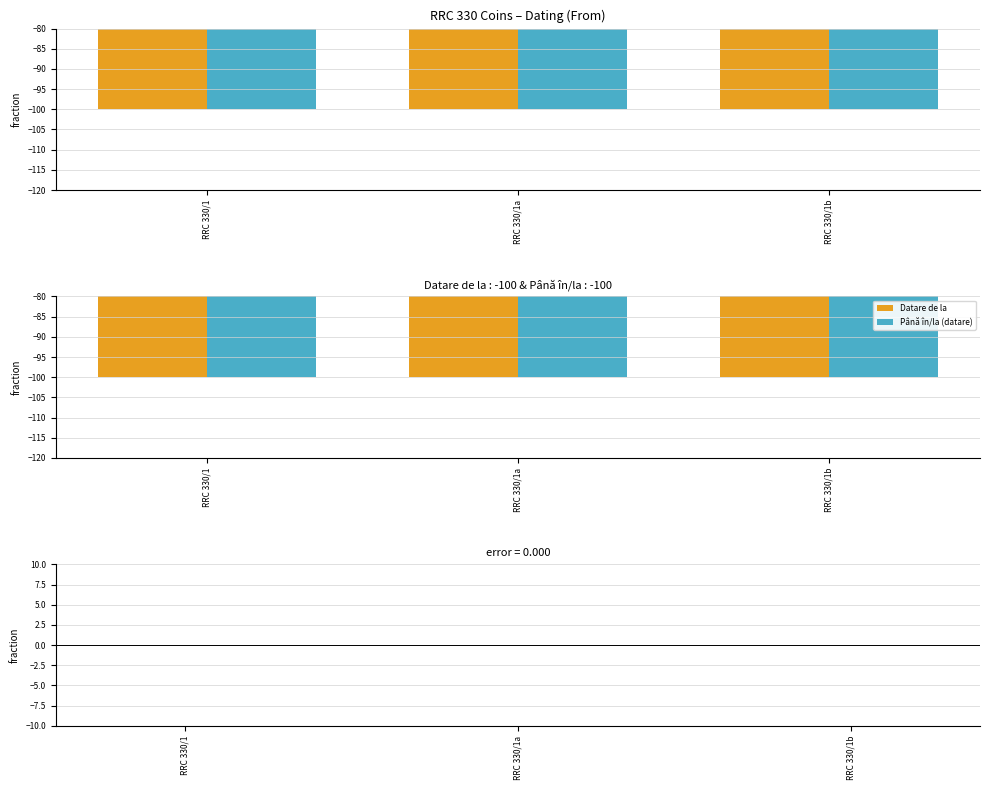

Are the bars grouped side by side (vs. stacked)?

Yes